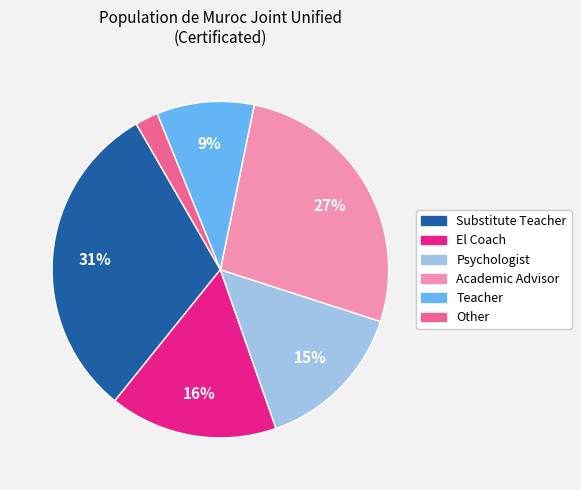

To the nearest percent, what is the average slice percentage?

17%